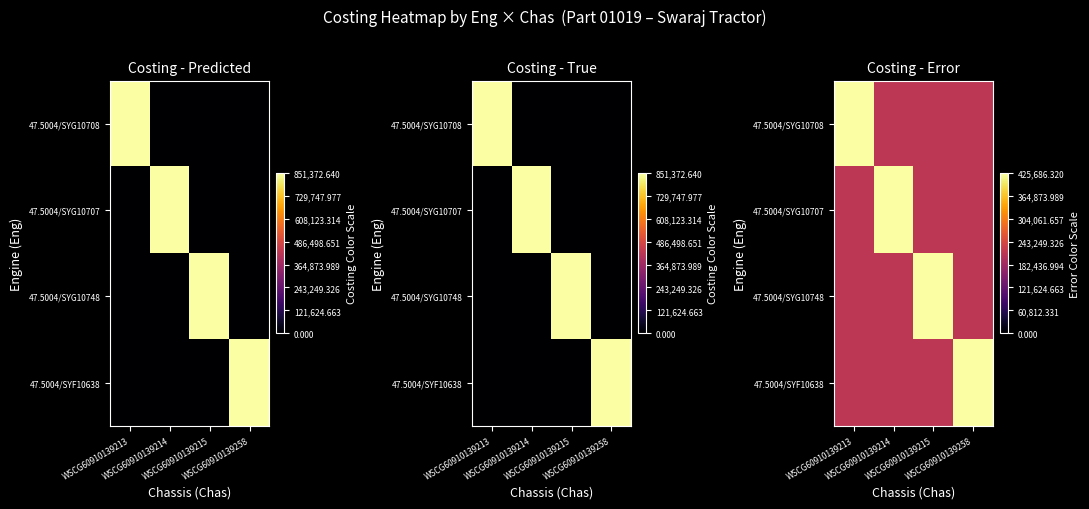

At WSCG60910139213, list the series in order from largest to smallest.

47.5004/SYG10708, 47.5004/SYG10707, 47.5004/SYG10748, 47.5004/SYF10638